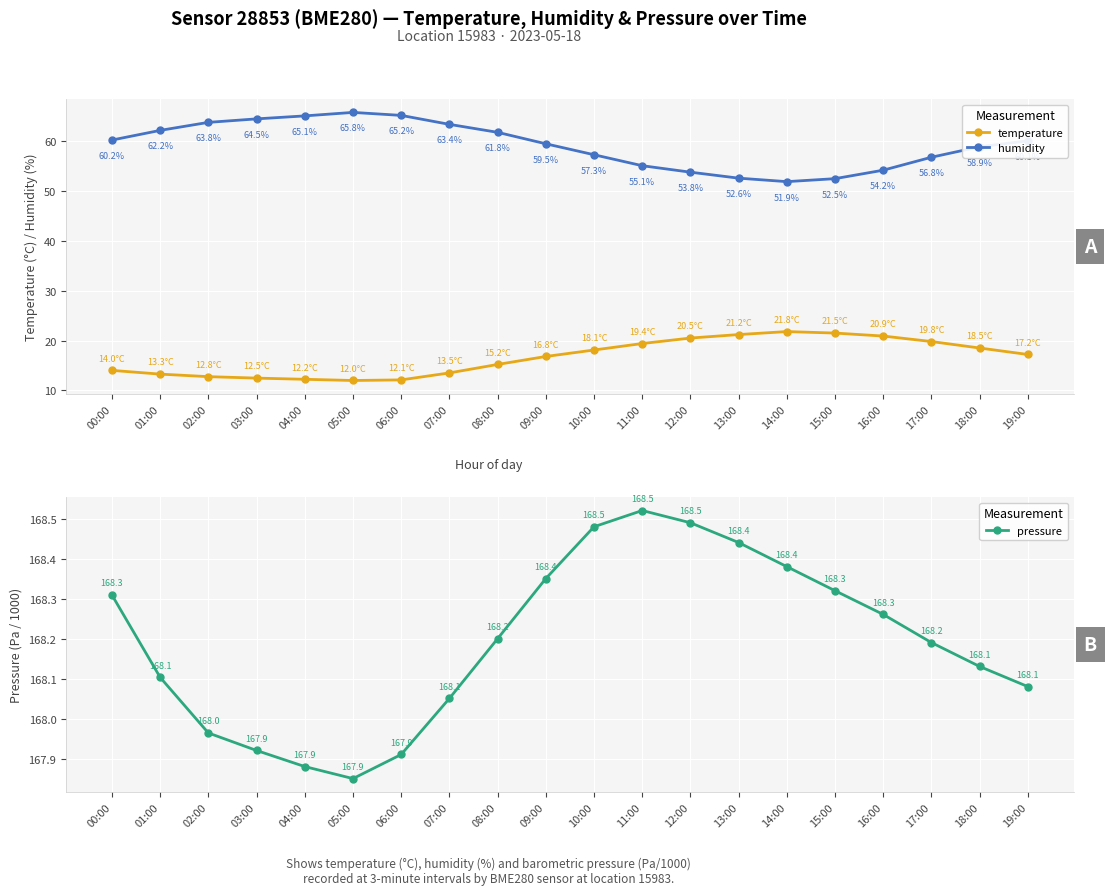

True or false: humidity and temperature cross at least once.

False